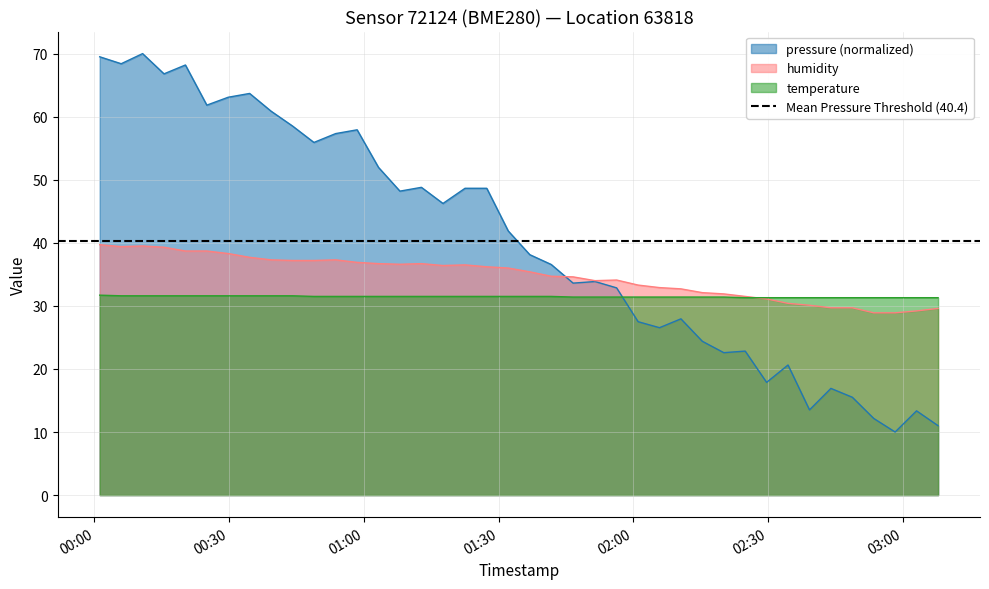

What is the minimum value for temperature?

31.3